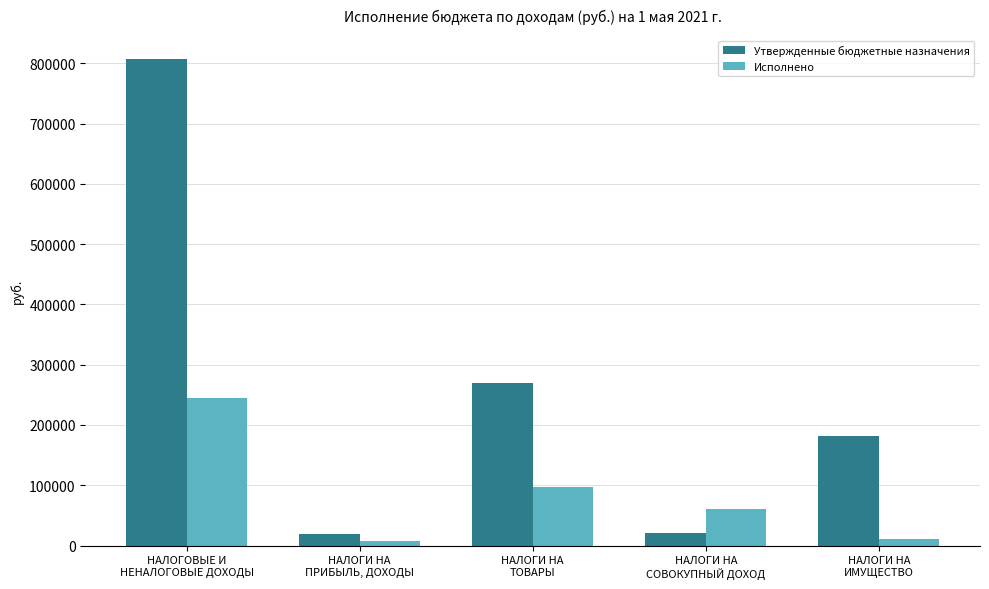

Which series has the largest range (max minus min)?

Утвержденные бюджетные назначения